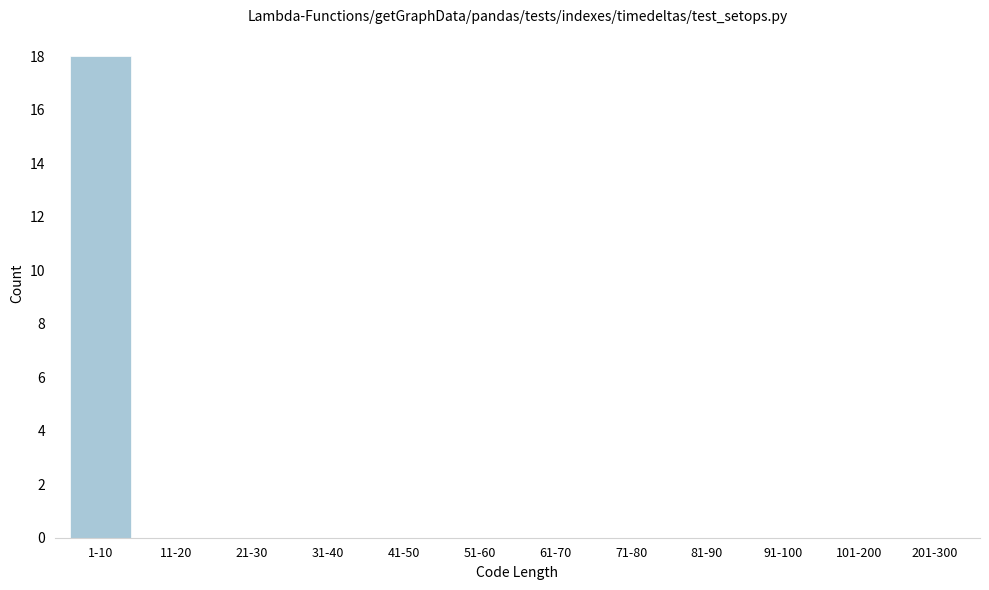

Reading left to right, transcribe all the data shown in this chart.

1-10=18	11-20=0	21-30=0	31-40=0	41-50=0	51-60=0	61-70=0	71-80=0	81-90=0	91-100=0	101-200=0	201-300=0